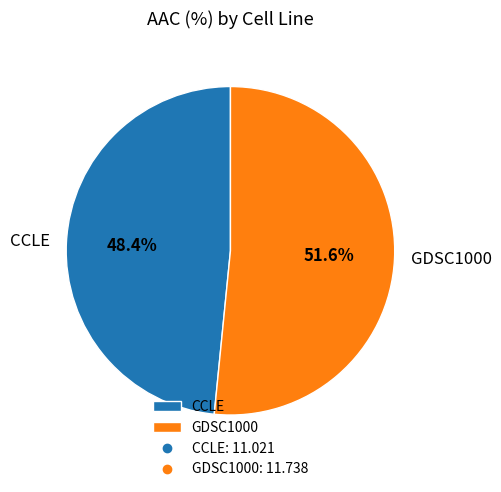

Approximately how many times larger is the value at CCLE compared to GDSC1000?

0.9